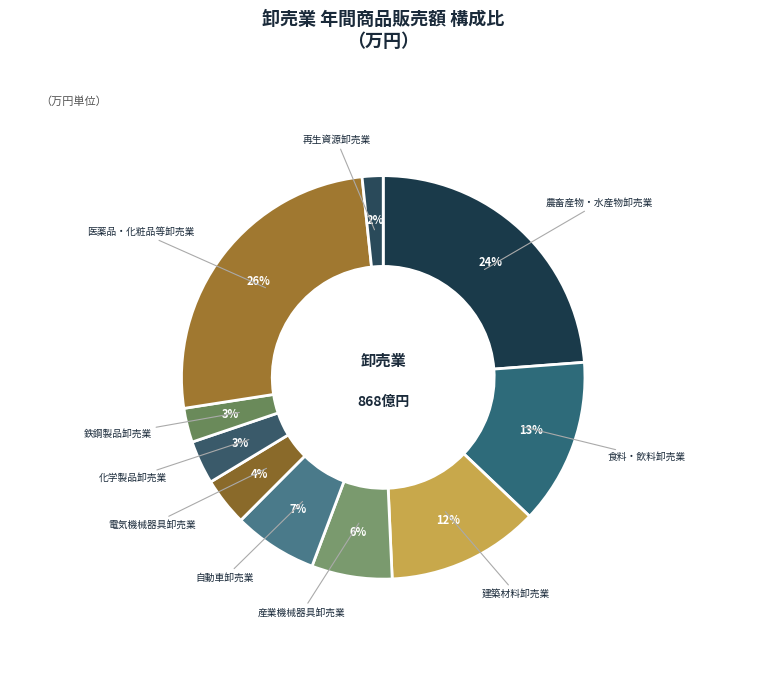

Between 電気機械器具卸売業 and 食料・飲料卸売業, which is larger?

食料・飲料卸売業